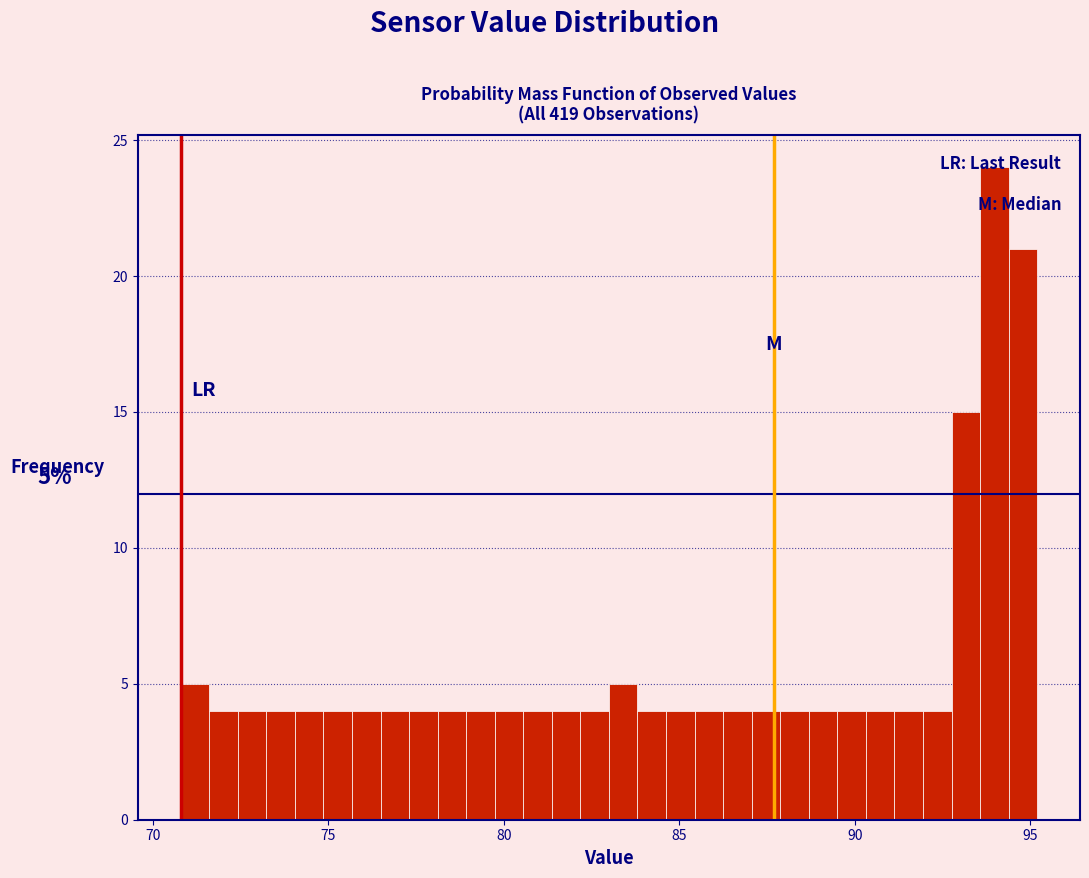

Around what value on the x-axis is the tallest bar? Give the approximate position of its centre, as read against the axis.

94.0